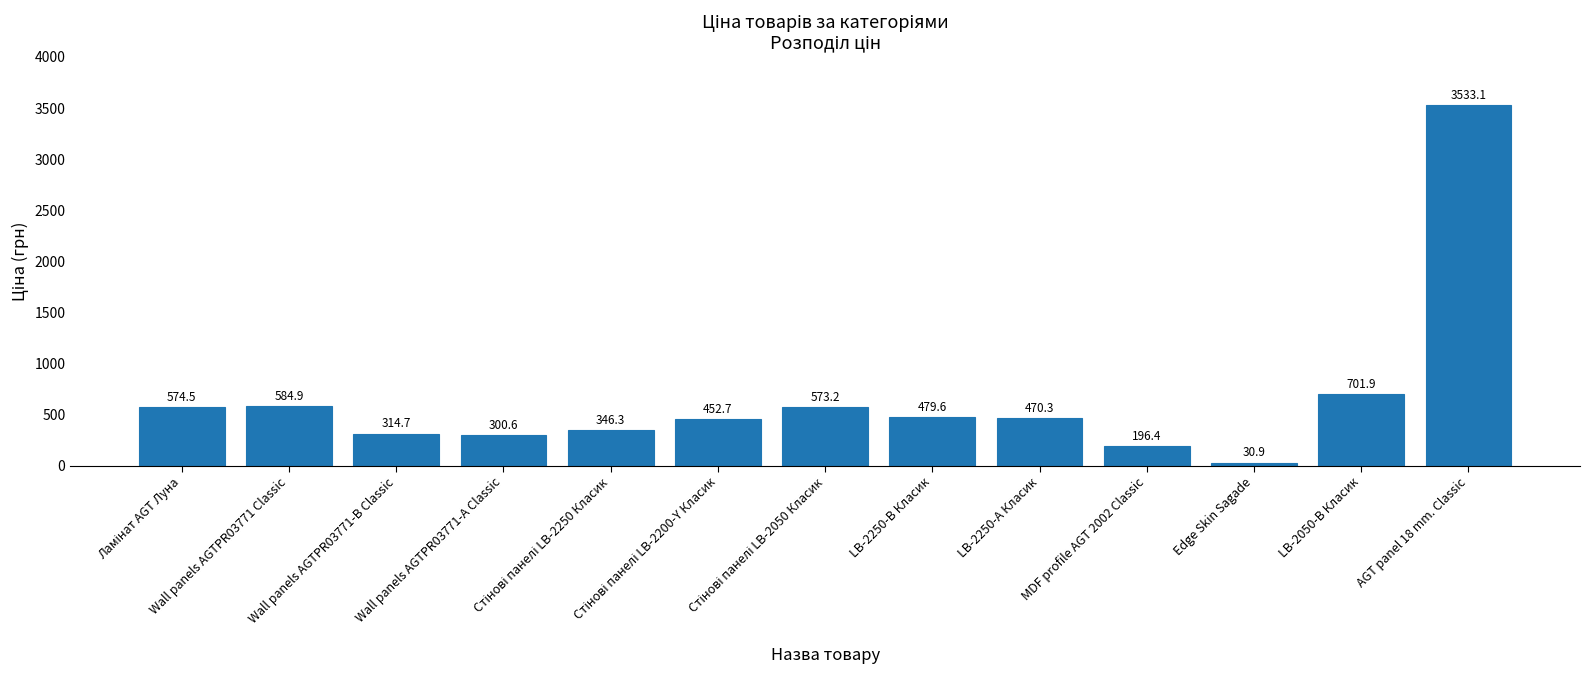

Which category has the lowest value across all series?

Edge Skin Sagade